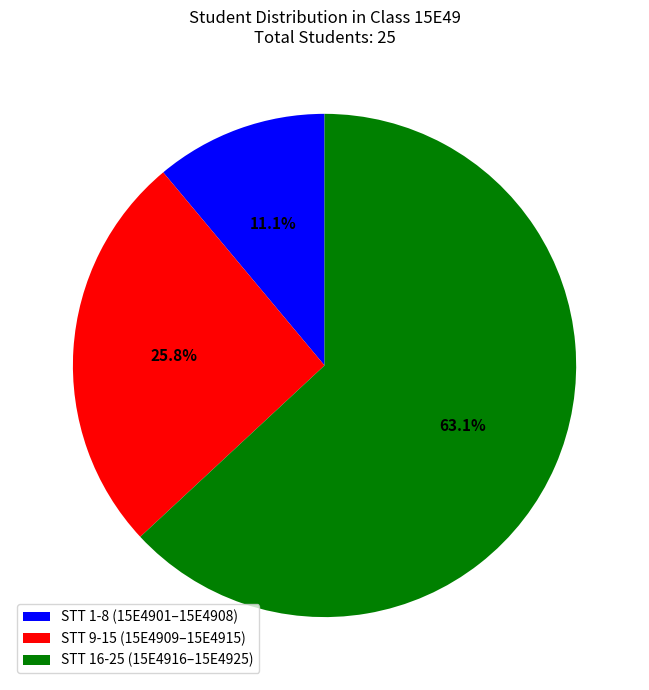

Does STT 1-8 (15E4901–15E4908) account for over 50% of the chart?

No